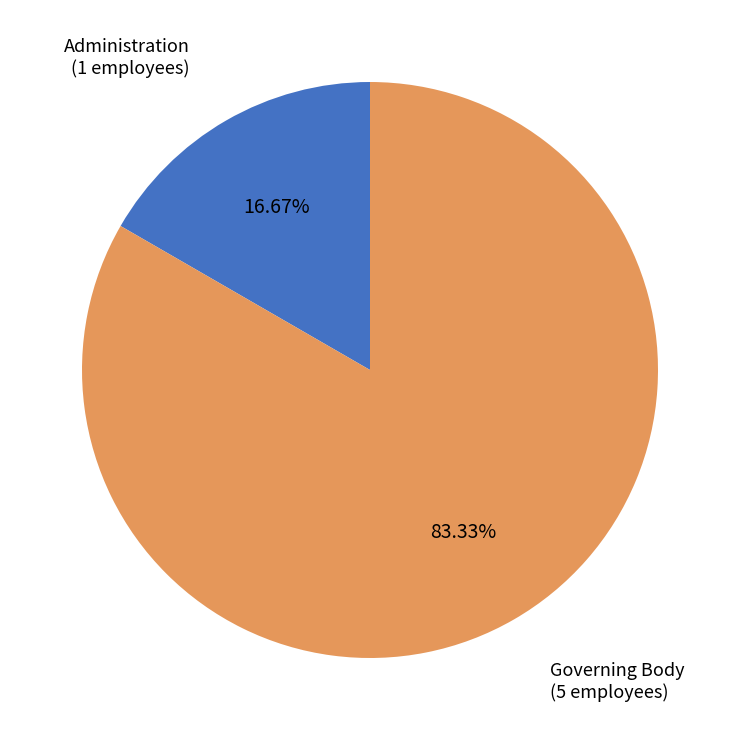

Which has a higher value, Governing Body or Administration?

Governing Body